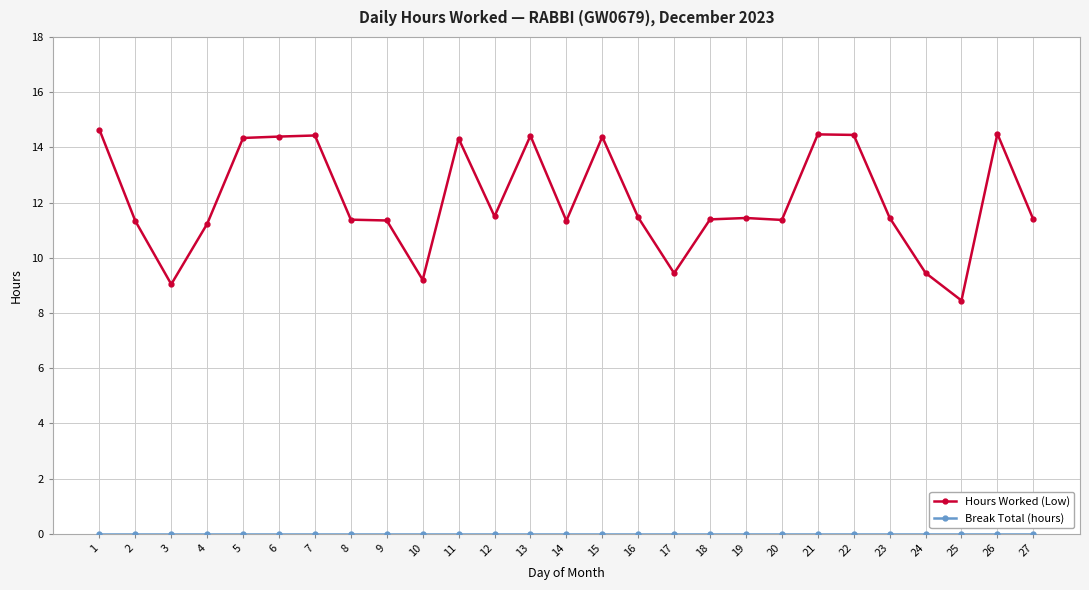

The Hours Worked (Low) series shows 11.4 at 19. True or false?

True